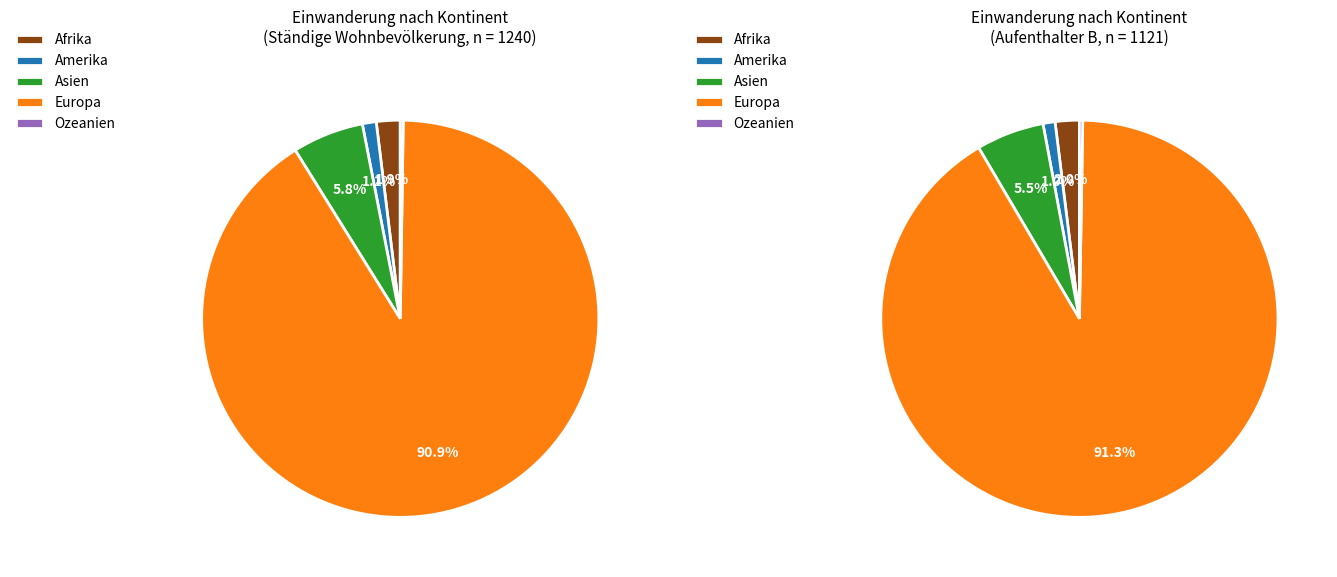

Does any single category account for the majority?

Yes